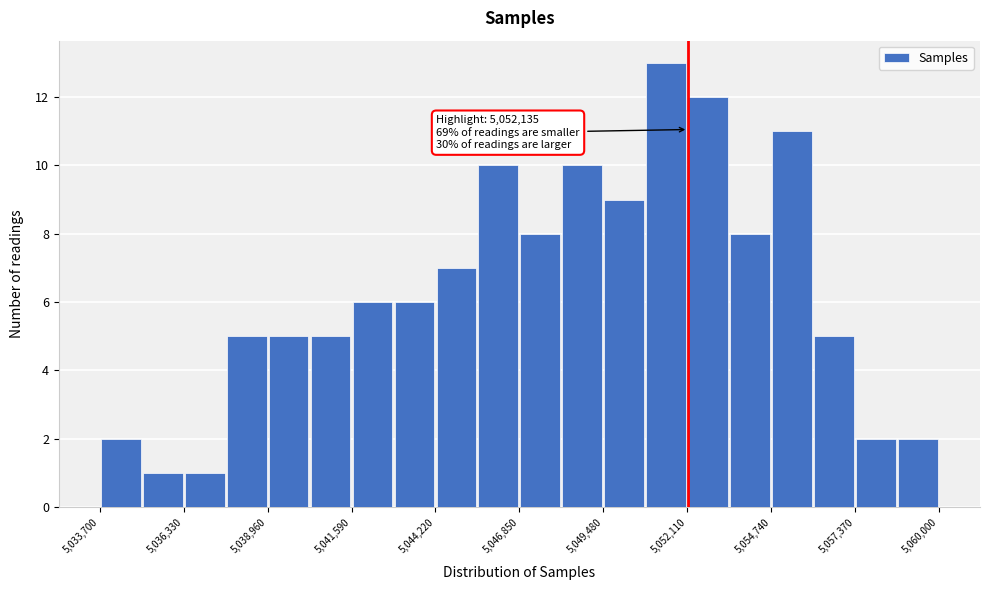

Read against the x-axis, roughly where is the centre of the tallest bar?

5051500